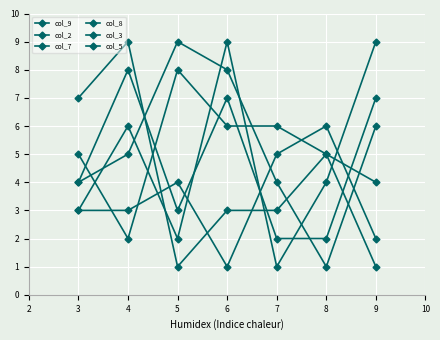

What is the minimum value for col_5?

1